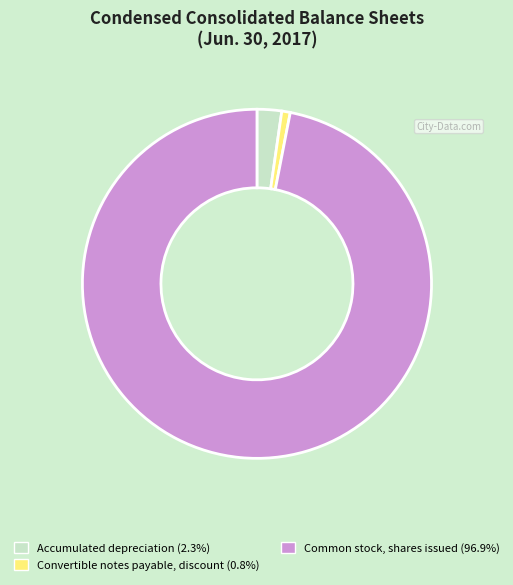

Which category has the biggest portion of the pie?

Common stock, shares issued